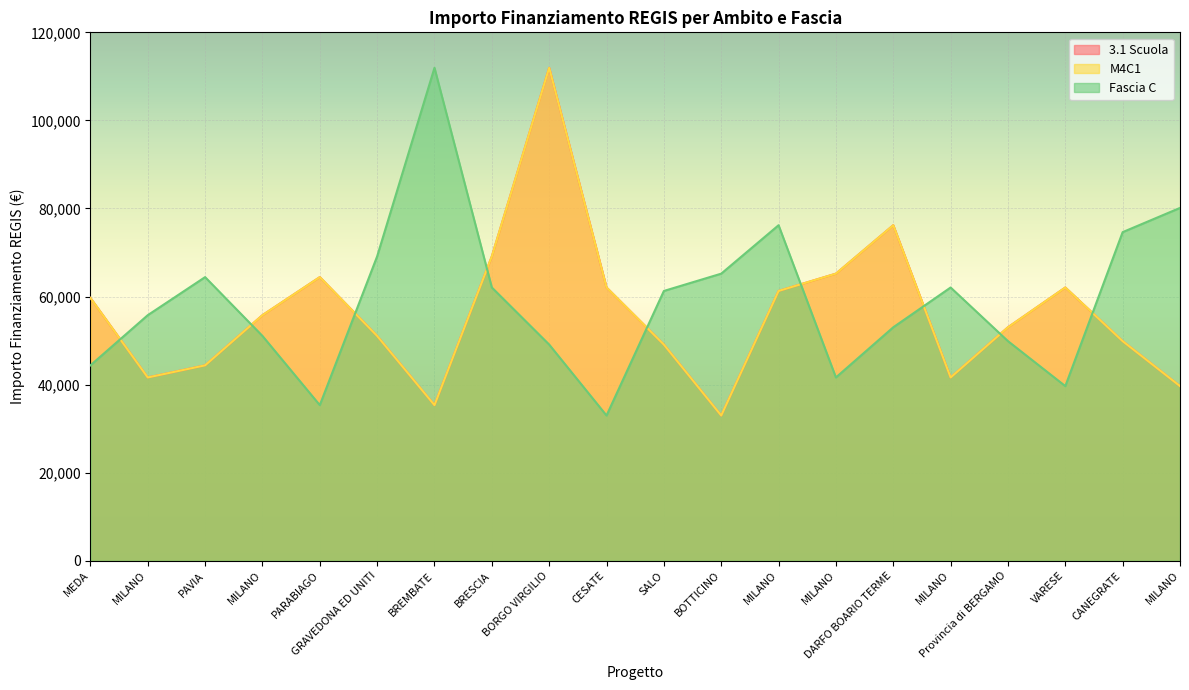

Which label corresponds to the largest value in the chart?

BORGO VIRGILIO